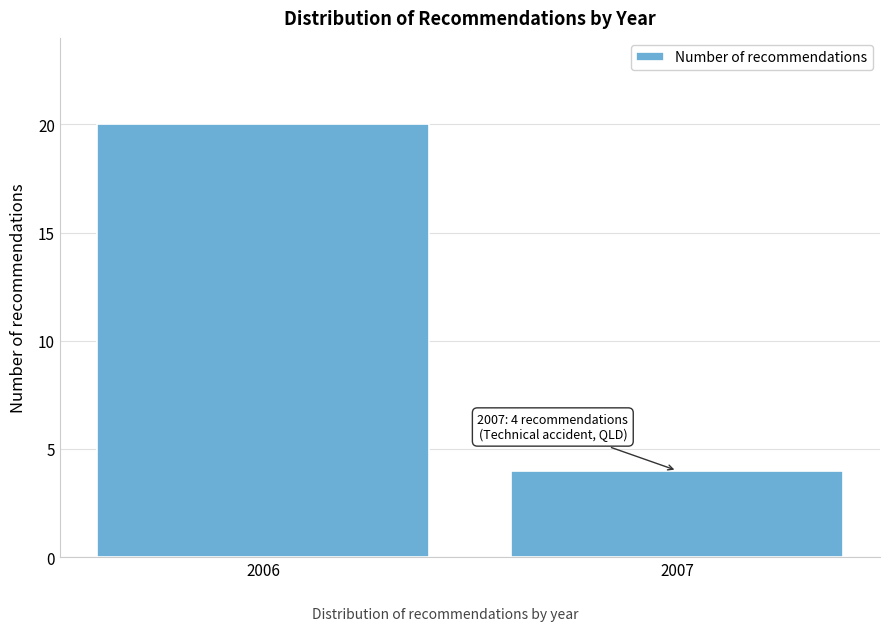

Reading right to left, transcribe all the data shown in this chart.

2007=4	2006=20